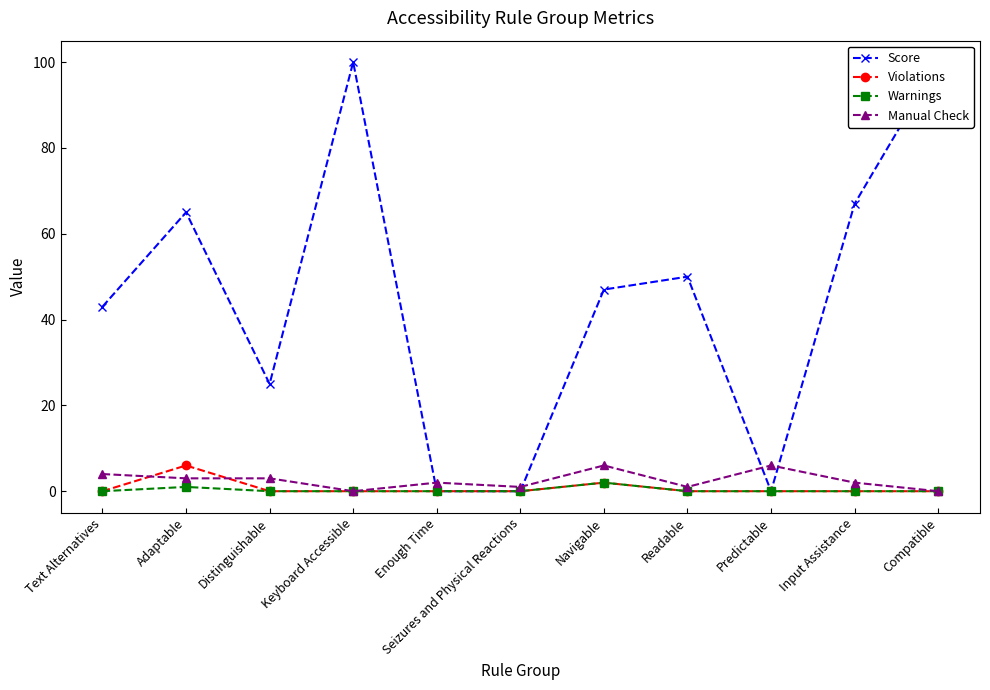

Between Compatible and Readable, which is larger?

Compatible